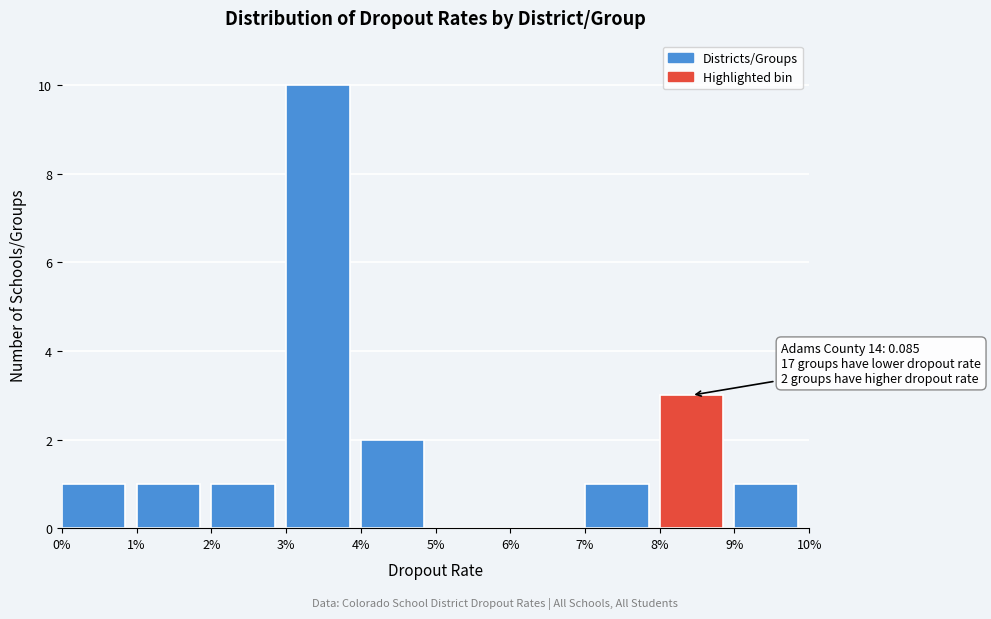

Reading left to right, list all the values displayed in this chart.

0%=1	1%=1	2%=1	3%=10	4%=2	5%=0	6%=0	7%=1	8%=3	9%=1